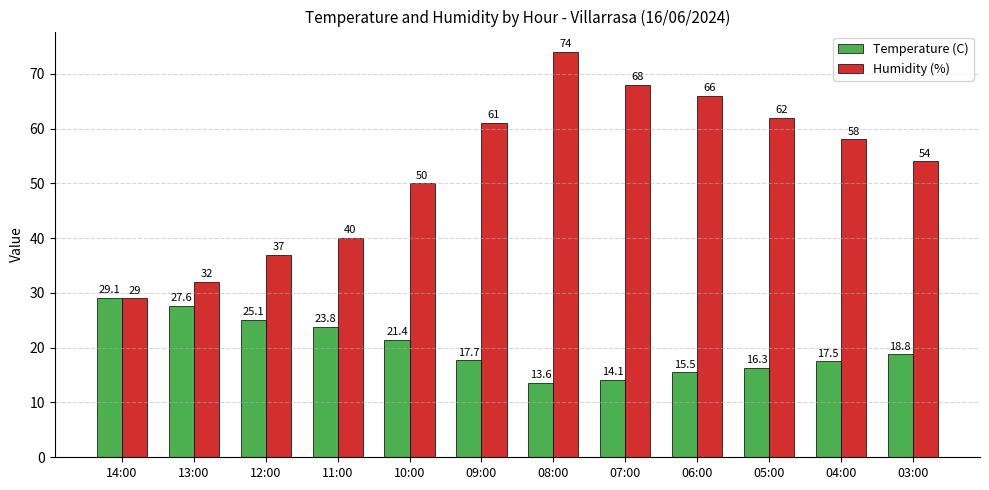

How many data points does each series have?

12